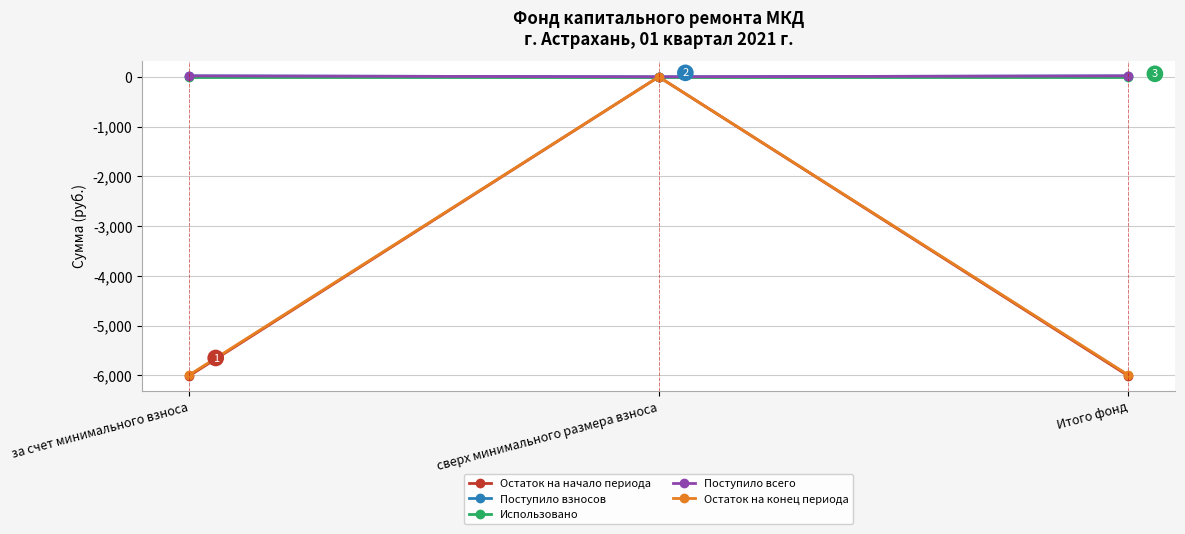

Is this an area chart (filled region under the line)?

No